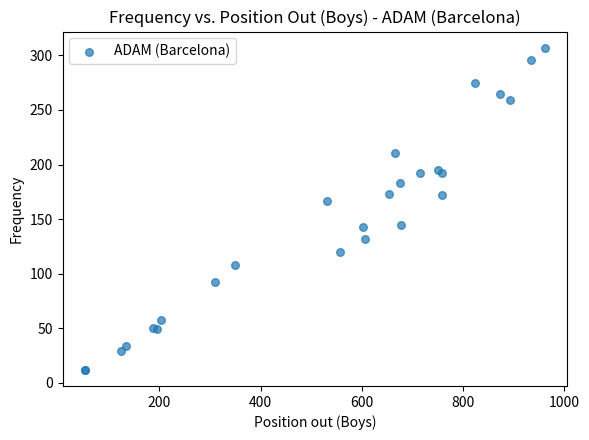

What Y value in the scatter plot is closest to 159?

167